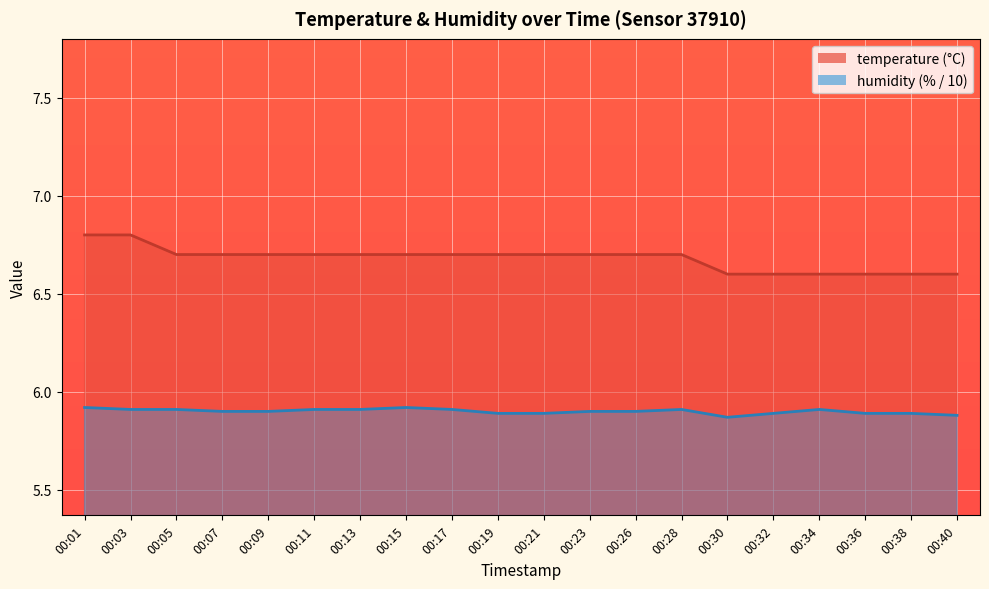

Read the temperature value at 00:19.

6.7